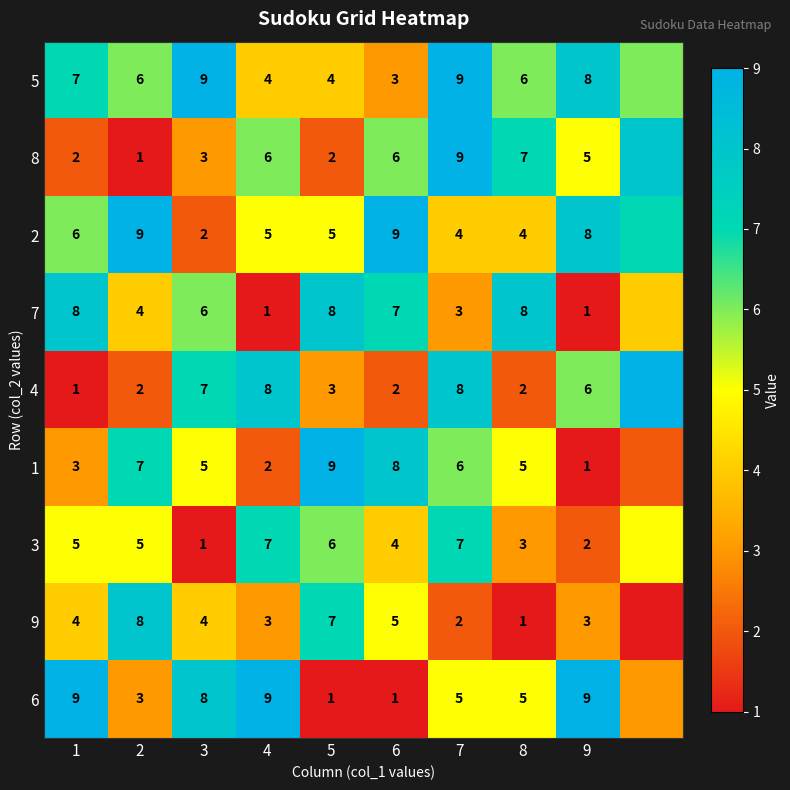

What is the sum of the 9 values at 1 and 8?

5